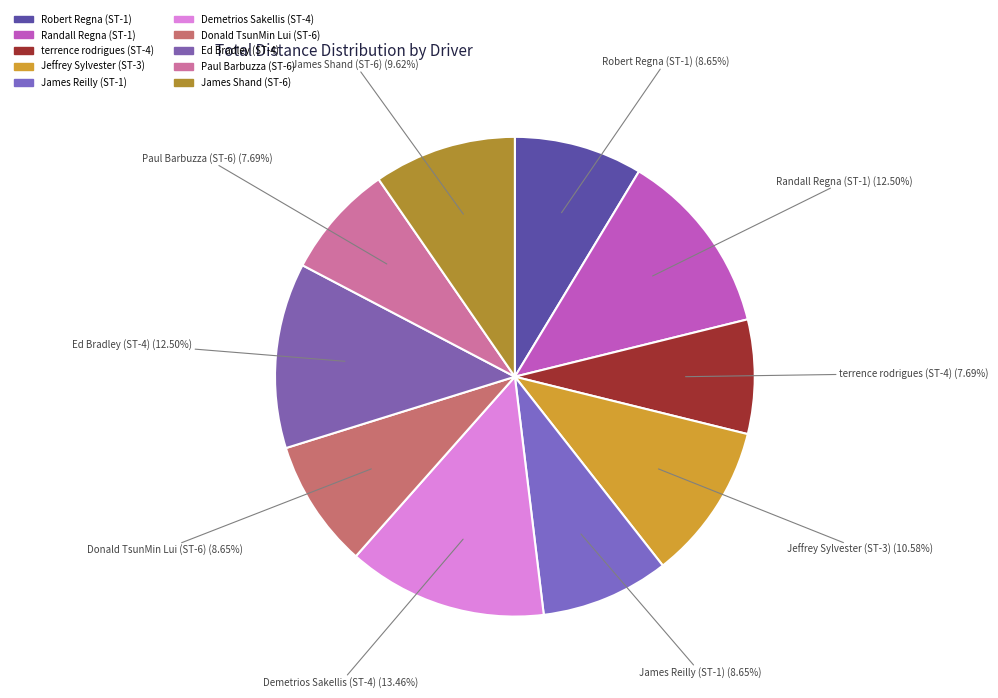

Count the number of slices in the pie.

10